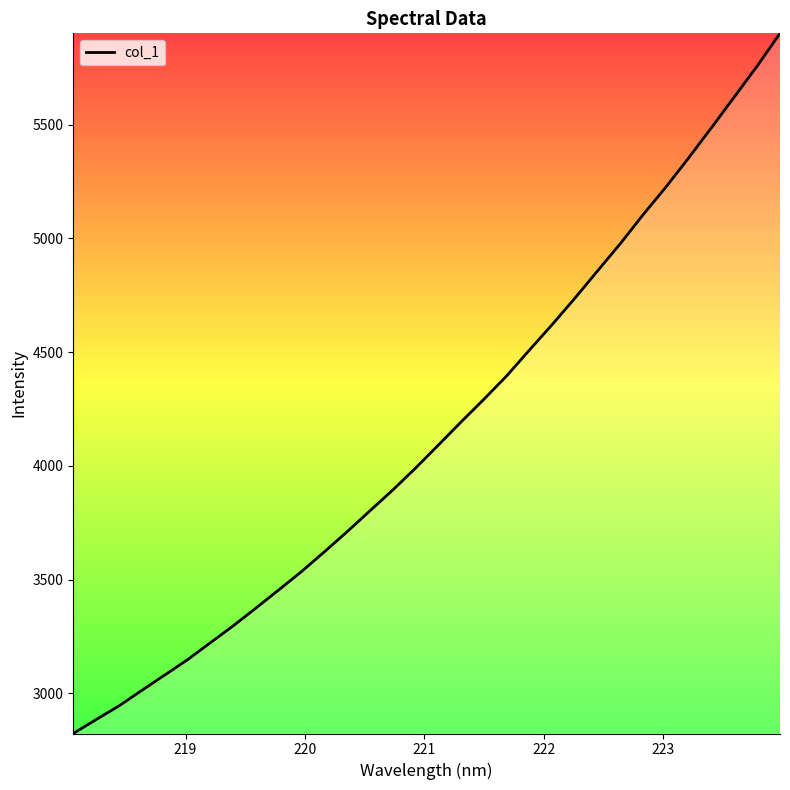

What is the minimum value shown in the chart?

2823.3